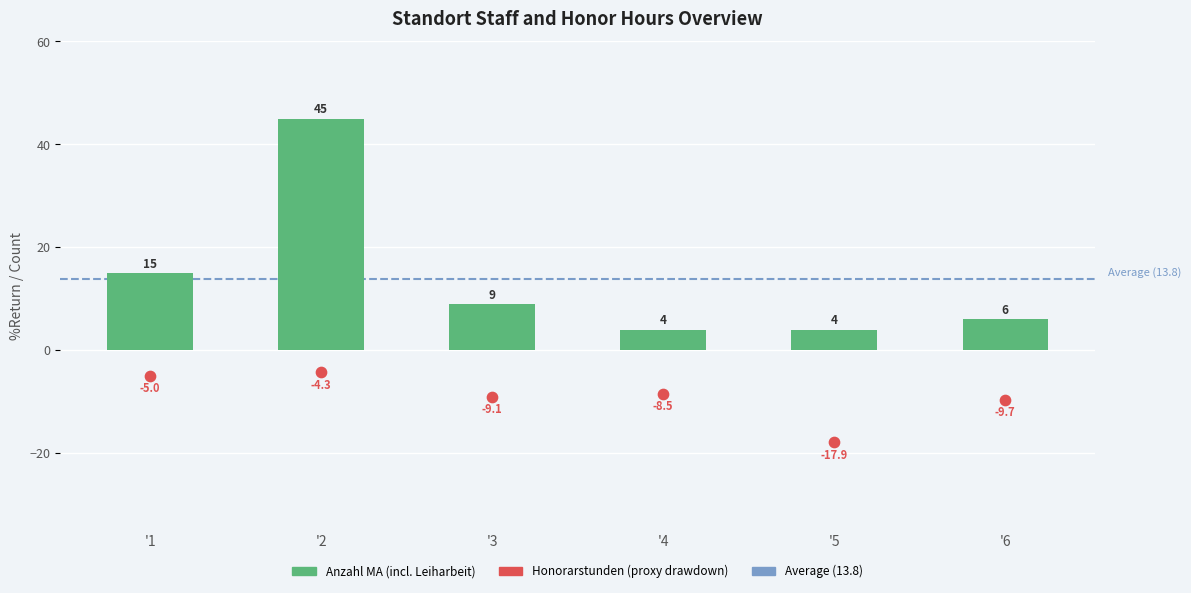

What is the change in value from '1 to '4?

-11